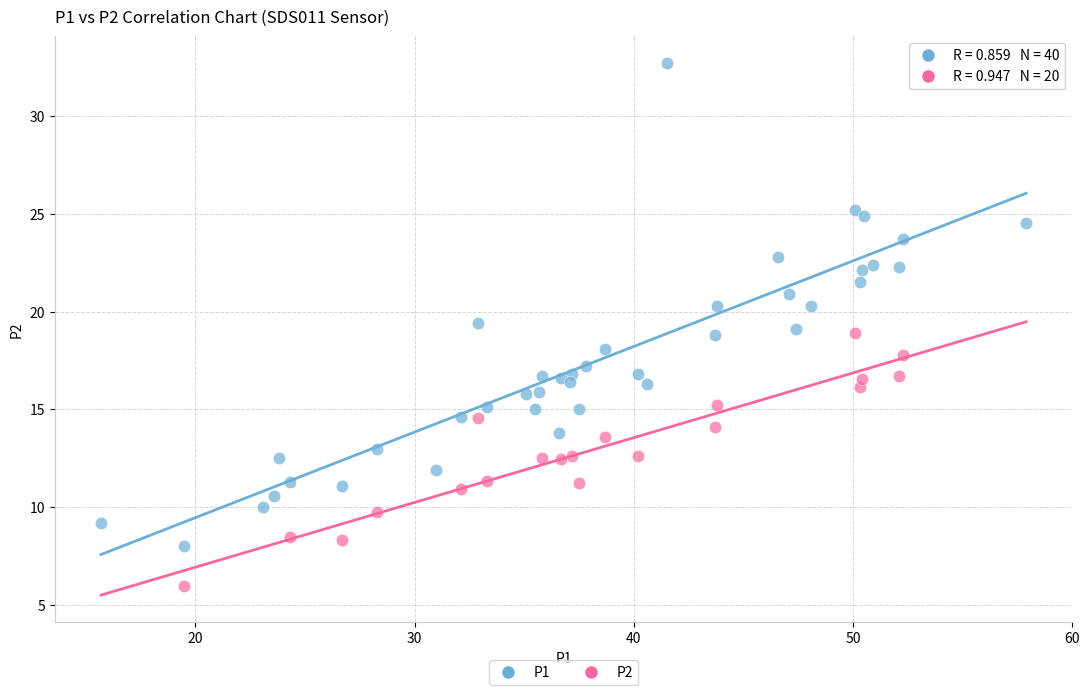

Which series has the largest Y range (max minus min)?

P1